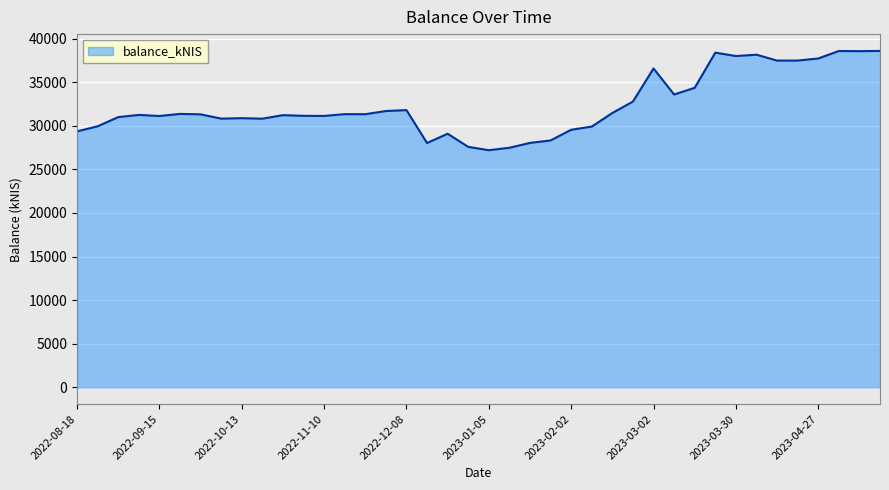

How many lines are shown in the chart?

1